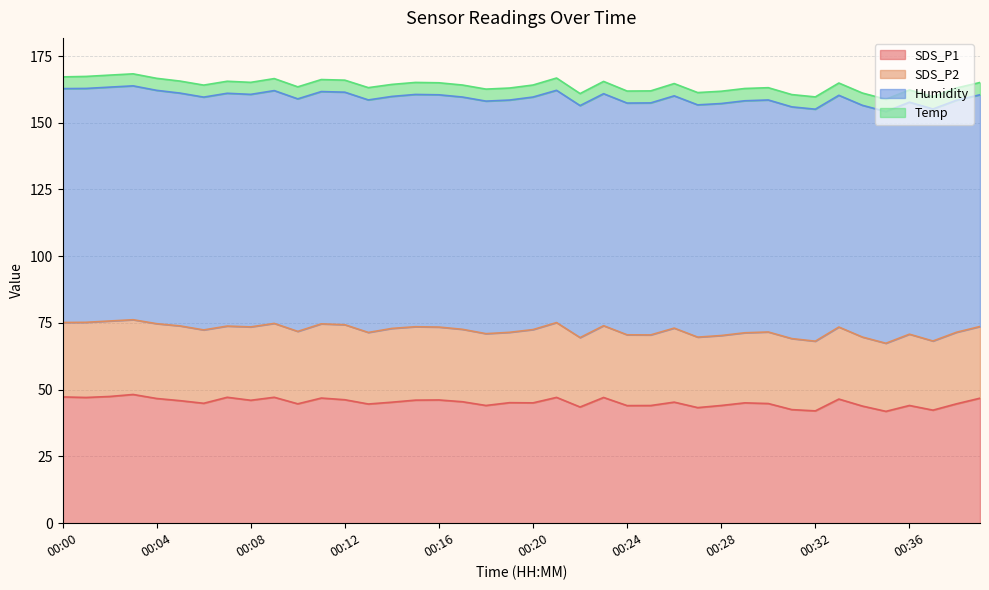

What is the value of the SDS_P1 point at the 15th from the left?

45.3